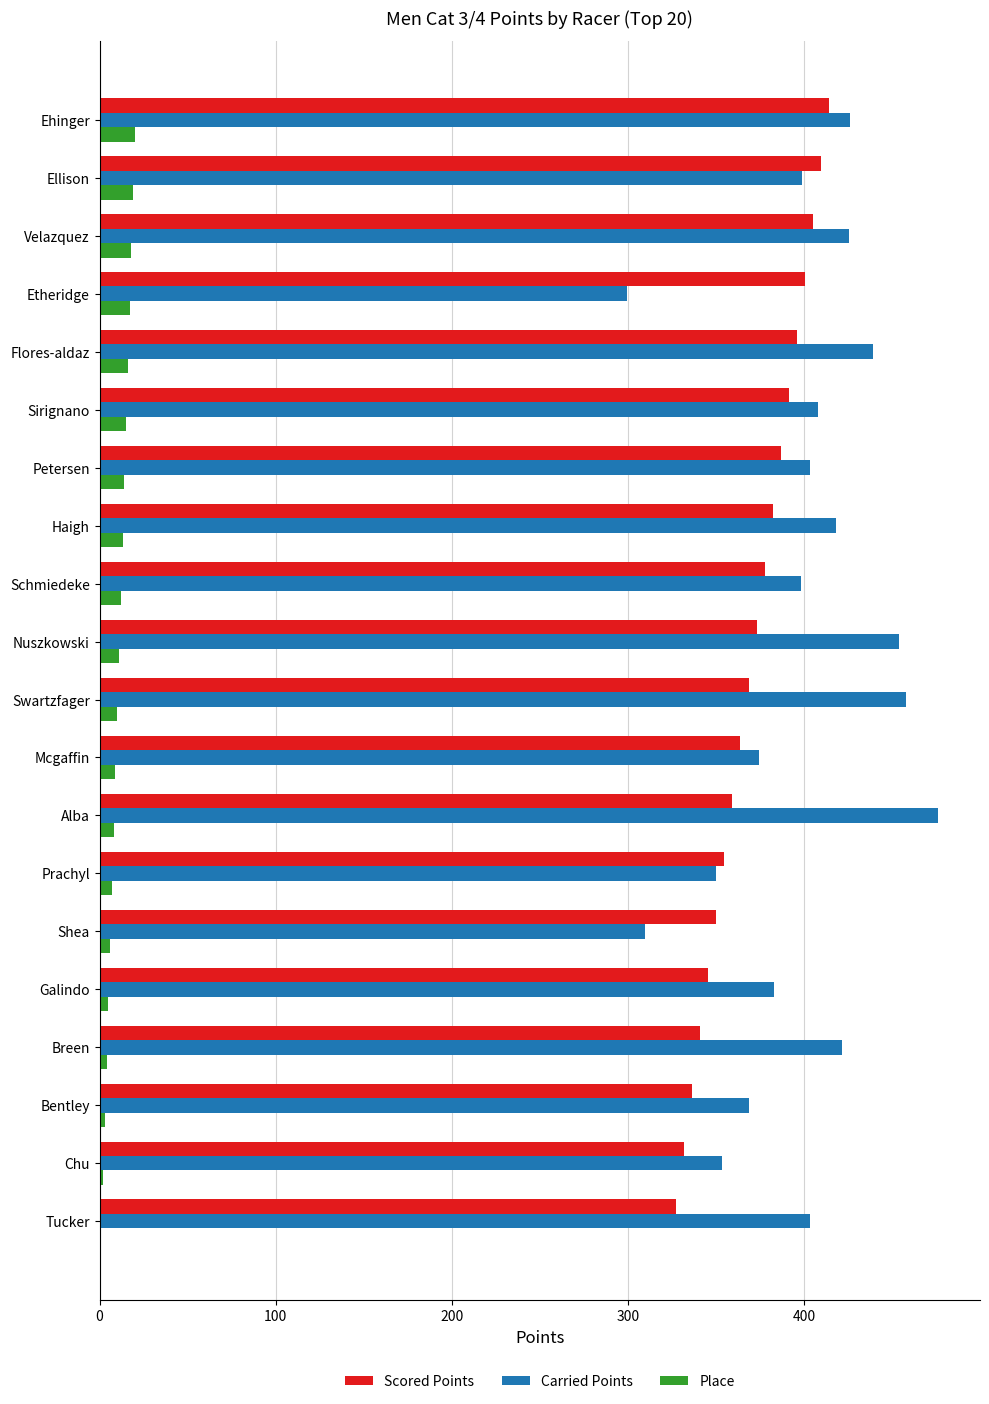

Which category has the highest value across all series?

Alba